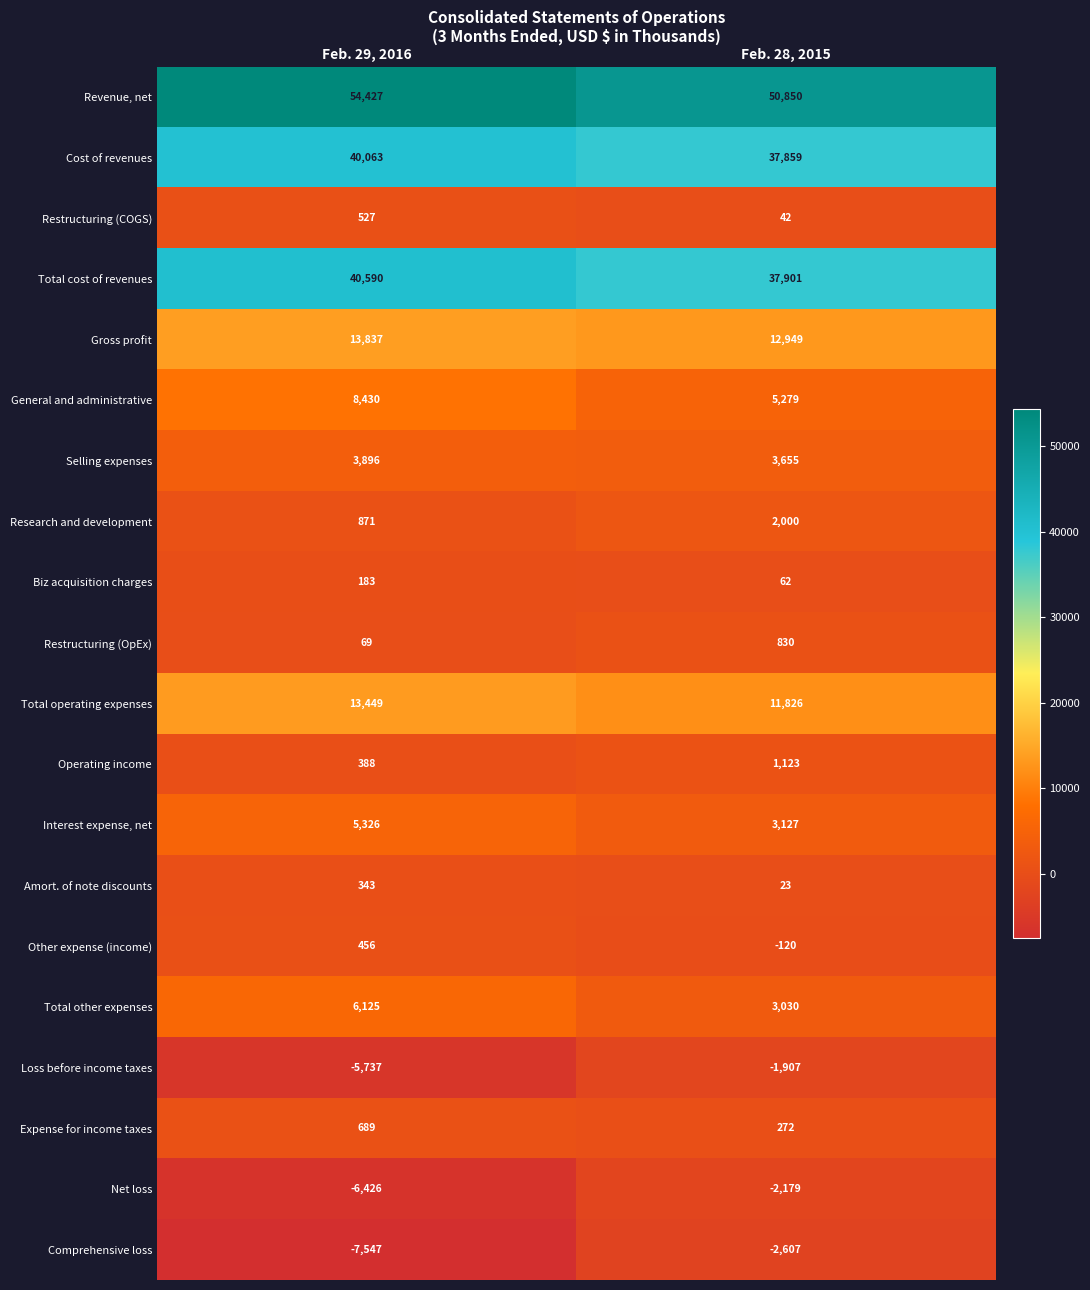

What is the difference between the highest and lowest values at Feb. 29, 2016?

61974